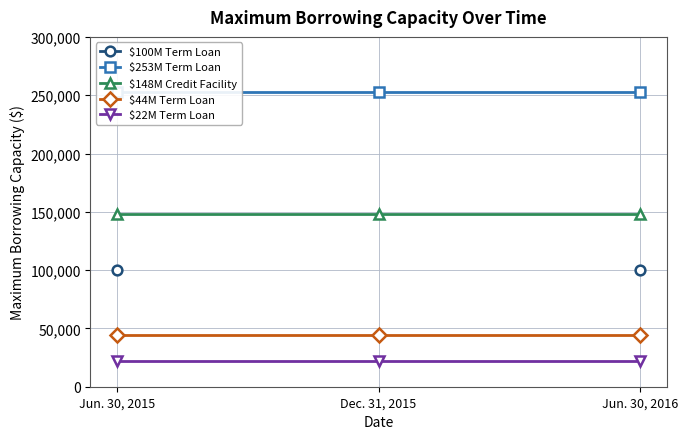

What is the lowest value of the $253M Term Loan series?

253000.0